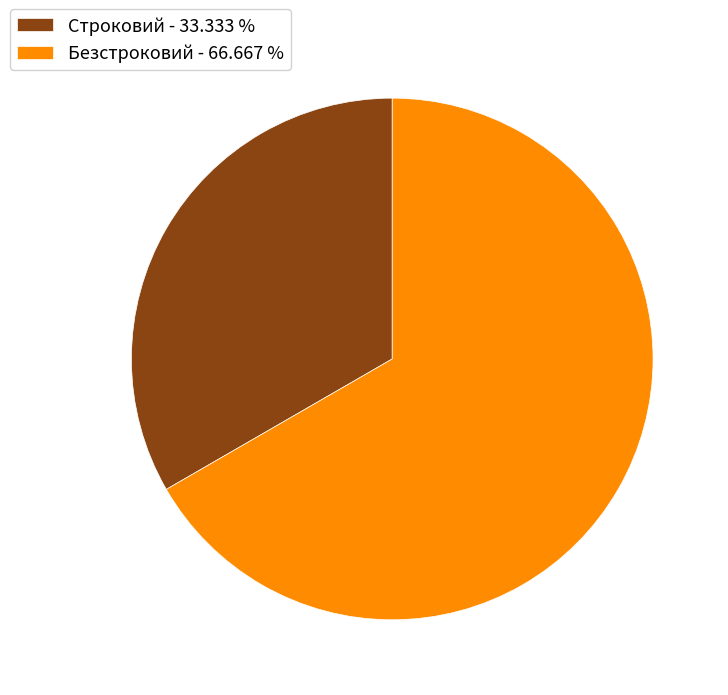

Does Строковий - 33.333 % represent more than half of the total?

No